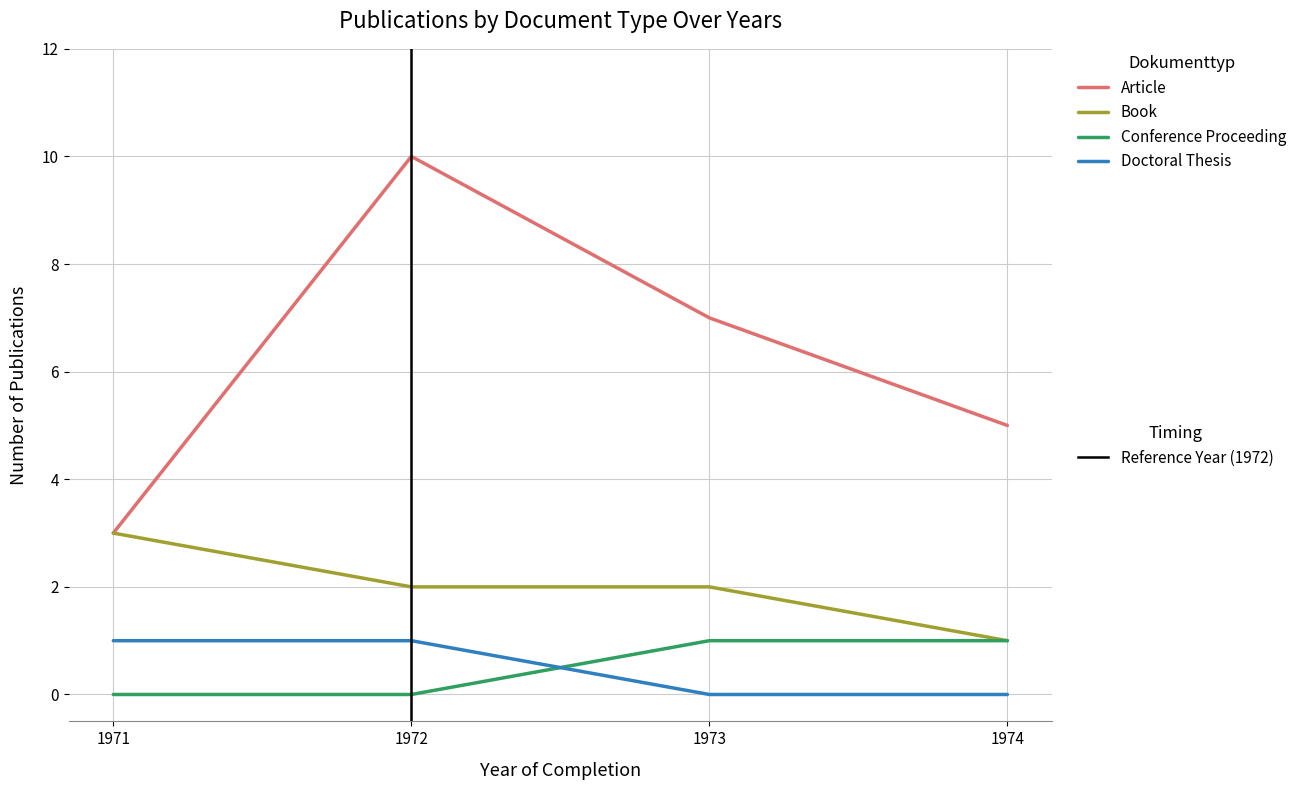

What is the difference between the highest and lowest values at 1974?

5